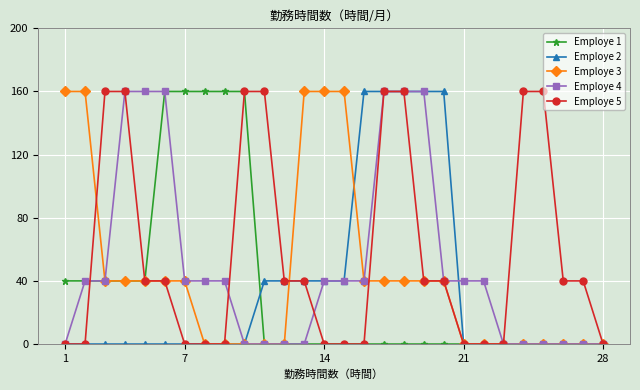

What is the value of the Employe 3 point at the 3rd from the left?

40